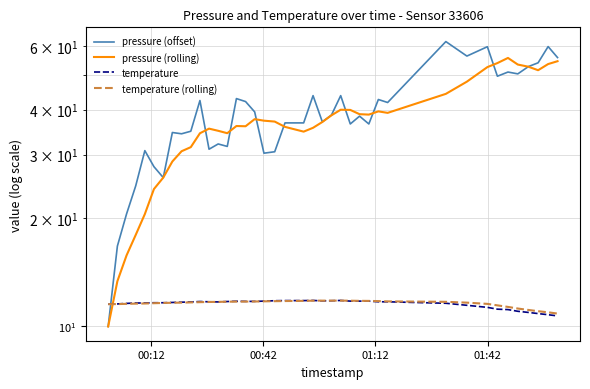

The value of temperature (rolling) at 18 is 6.9. True or false?

False